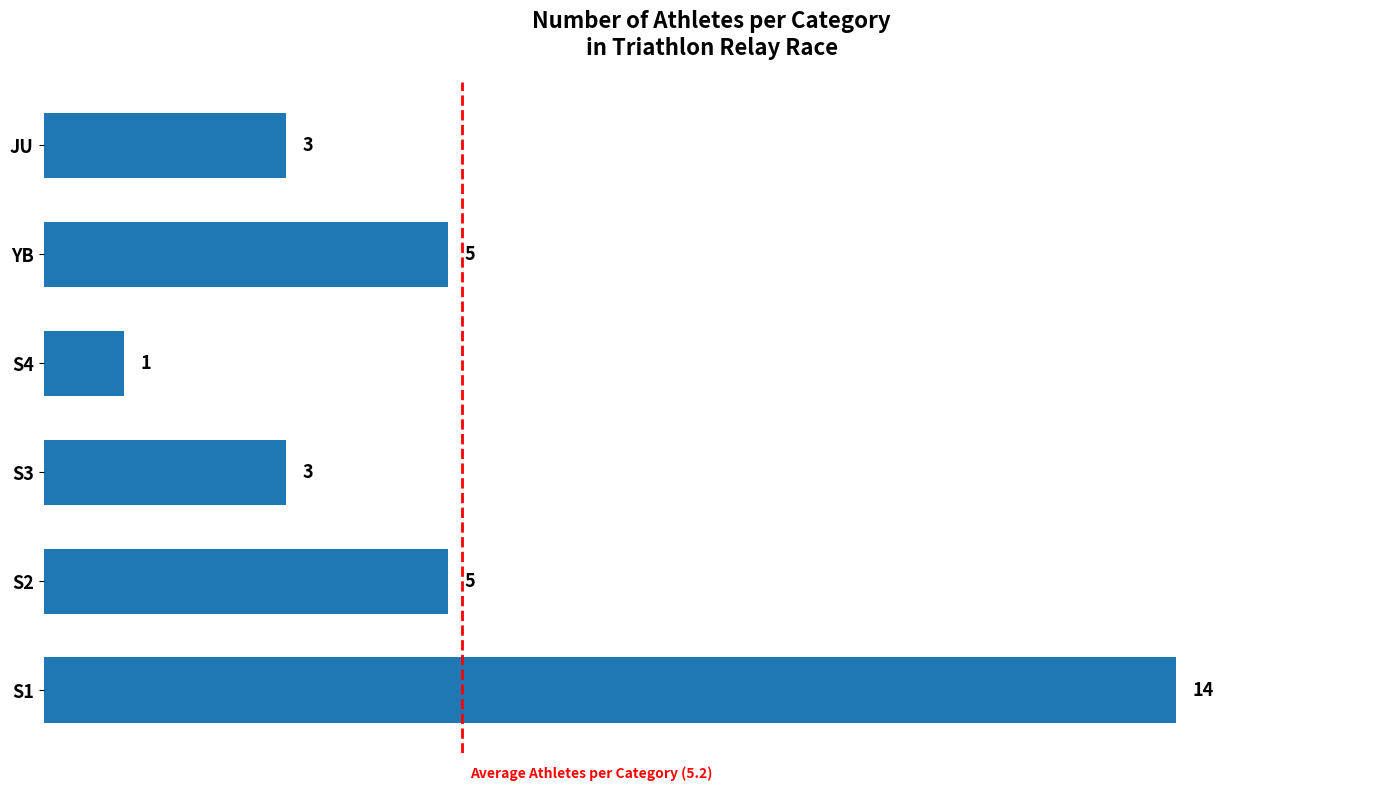

The chart shows a value of 2 at S3. True or false?

False